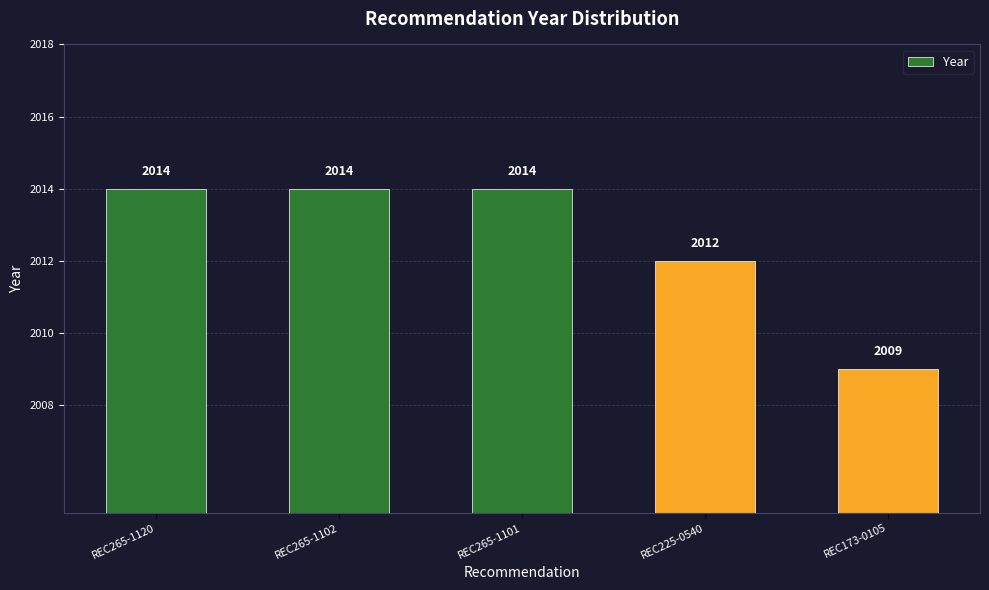

The chart shows a value of 2765 at REC265-1120. True or false?

False